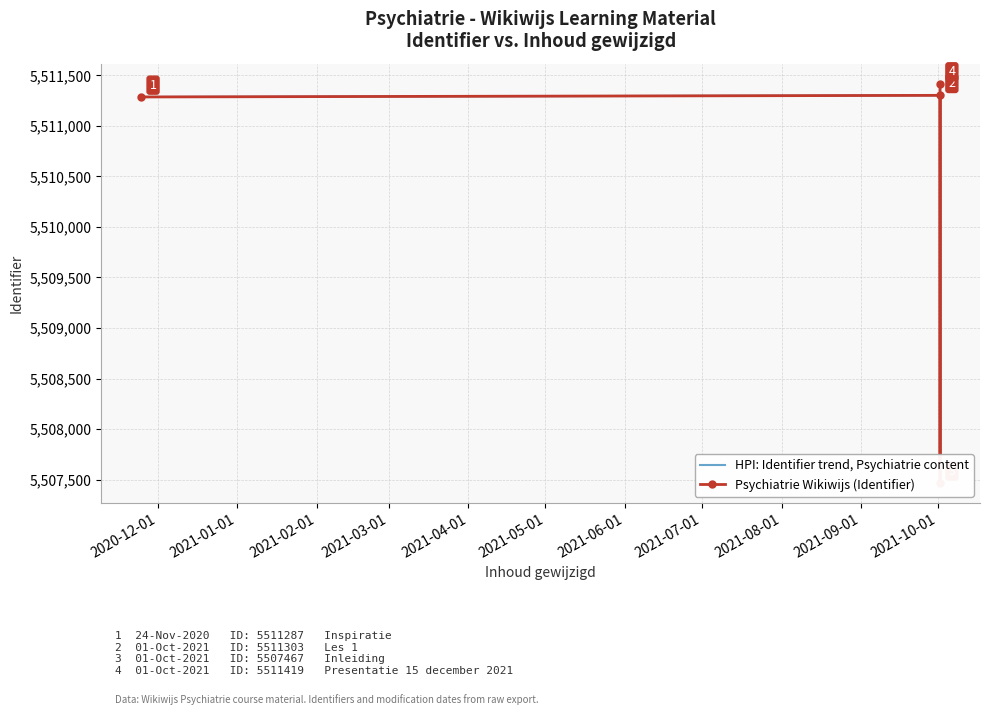

At which label is Psychiatrie Wikiwijs (Identifier) closest to 5509443?

2020-12-01